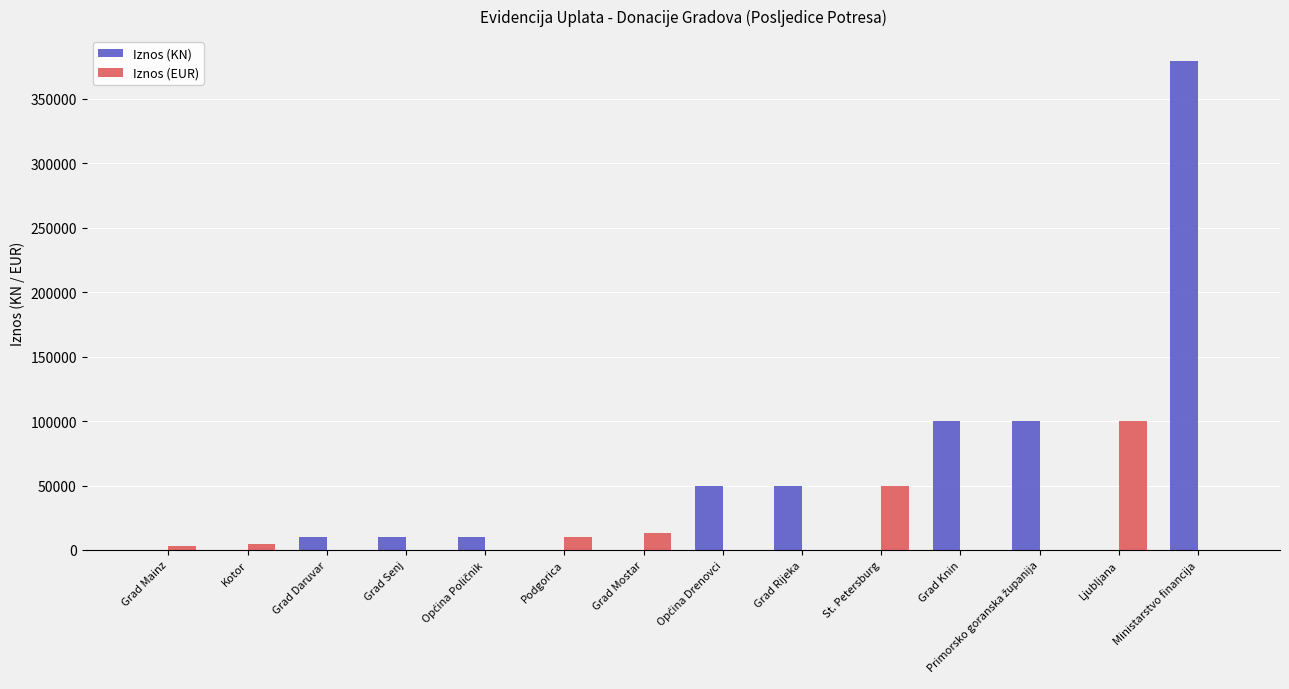

Which label corresponds to the largest value in the chart?

Ministarstvo financija